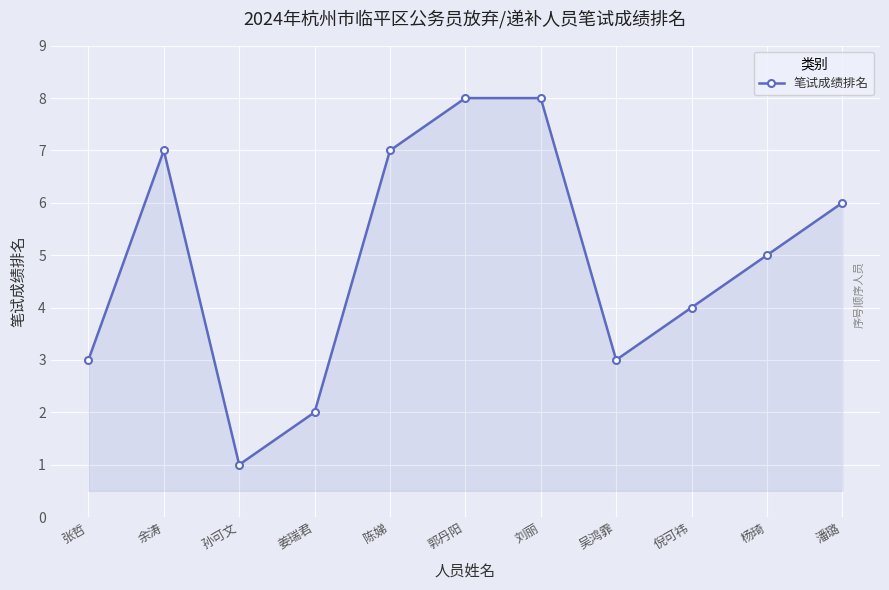

Between 潘璐 and 郭丹阳, which is larger?

郭丹阳